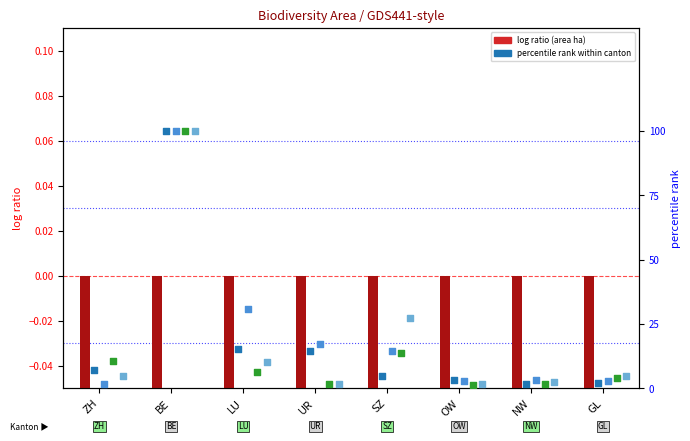

What is the total value across all series at GL?

13.4